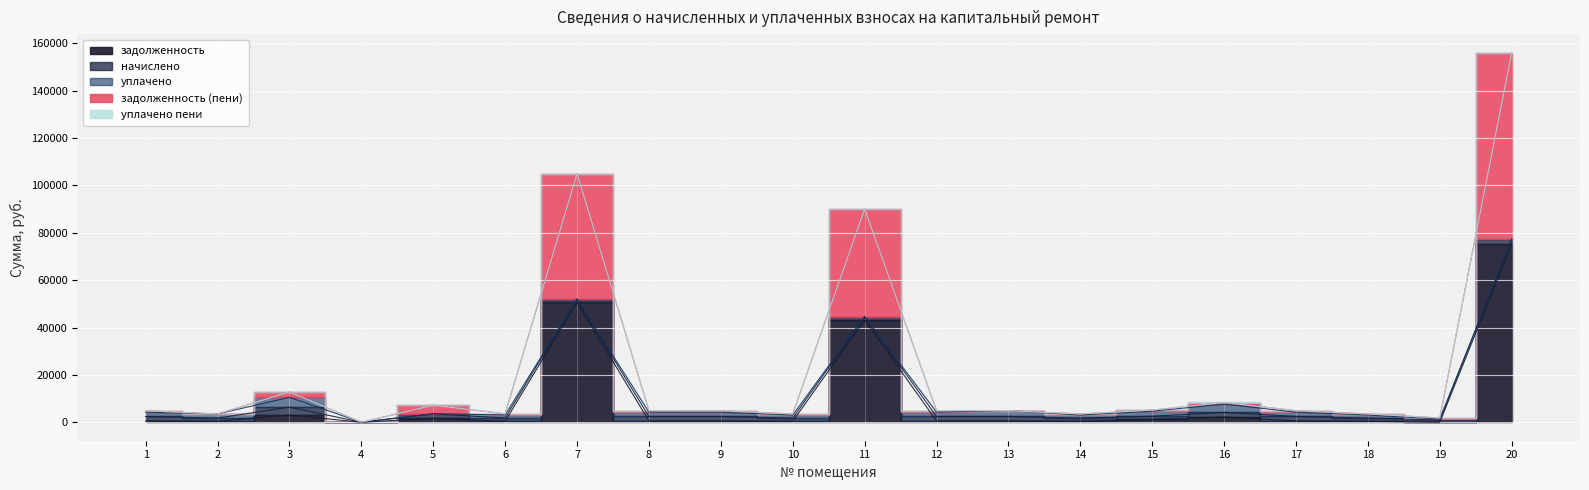

Where is the first local minimum for задолженность (пени)?

2